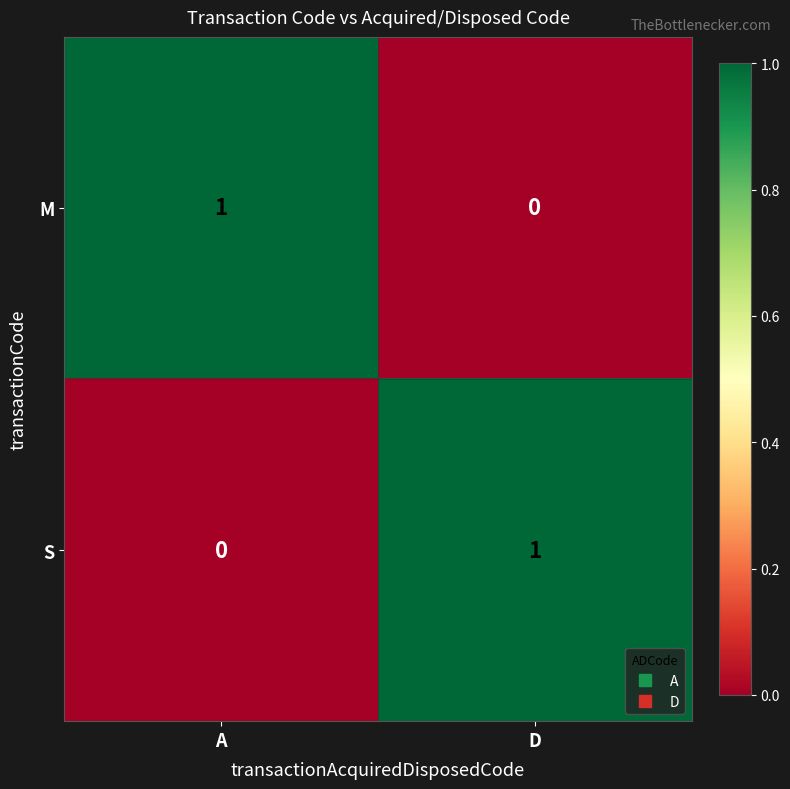

Is the value of S at A greater than the value of M at A?

No